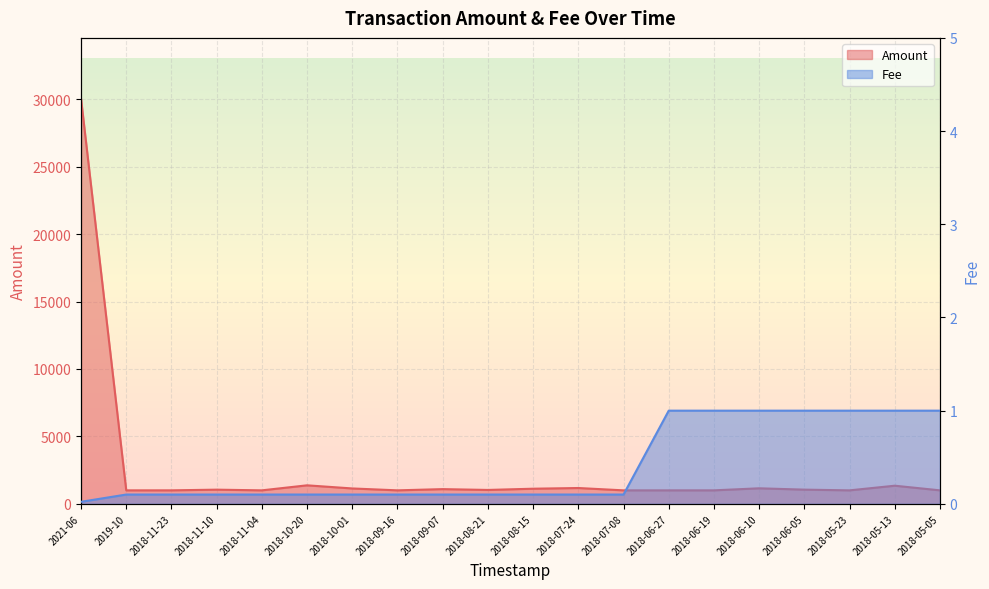

True or false: Amount and Fee cross at least once.

False